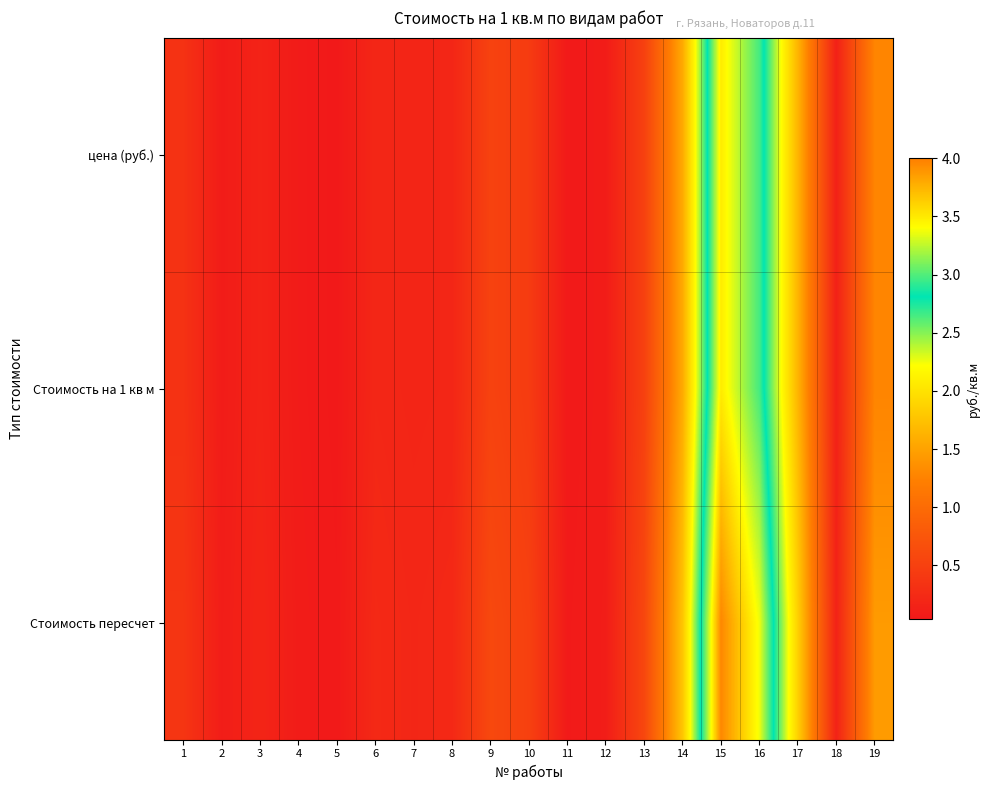

Reading left to right, transcribe all the data shown in this chart.

цена (руб.): 1=0.3	2=0.1	3=0.2	4=0.1	5=0.0	6=0.2	7=0.2	8=0.2	9=0.5	10=0.4	11=0.1	12=0.1	13=0.5	14=1.6	15=3.5	16=3.0	17=1.6	18=0.1	19=1.3
Стоимость на 1 кв м: 1=0.3	2=0.1	3=0.2	4=0.1	5=0.0	6=0.2	7=0.2	8=0.2	9=0.5	10=0.4	11=0.1	12=0.1	13=0.5	14=1.6	15=3.5	16=3.0	17=1.6	18=0.1	19=1.3
Стоимость пересчет: 1=0.4	2=0.1	3=0.2	4=0.1	5=0.1	6=0.2	7=0.2	8=0.2	9=0.6	10=0.5	11=0.1	12=0.1	13=0.6	14=1.8	15=4.0	16=3.4	17=1.9	18=0.1	19=1.4